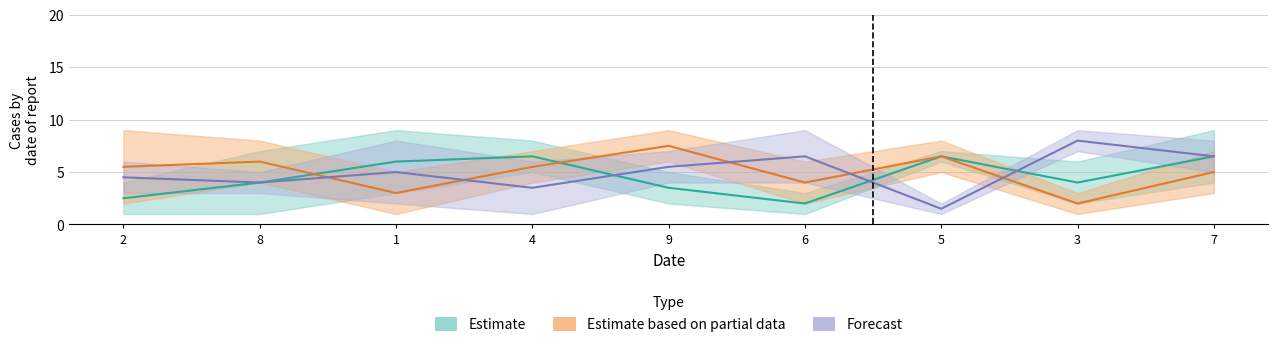

How many data points in col_4 are less than 5?

4